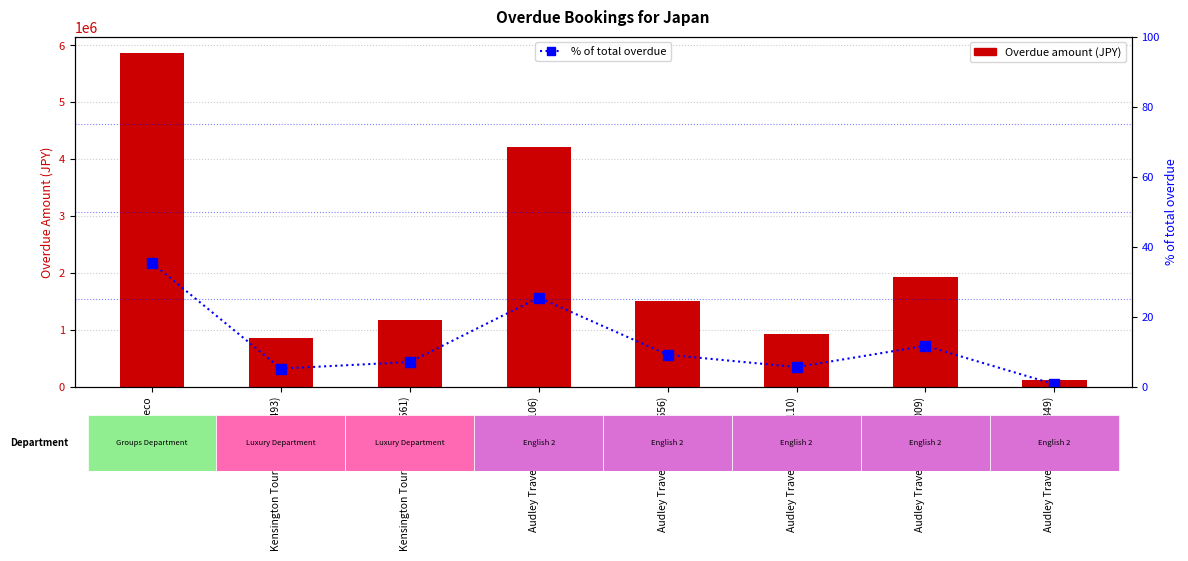

How many values in the Overdue amount (JPY) series exceed 1511590?

3